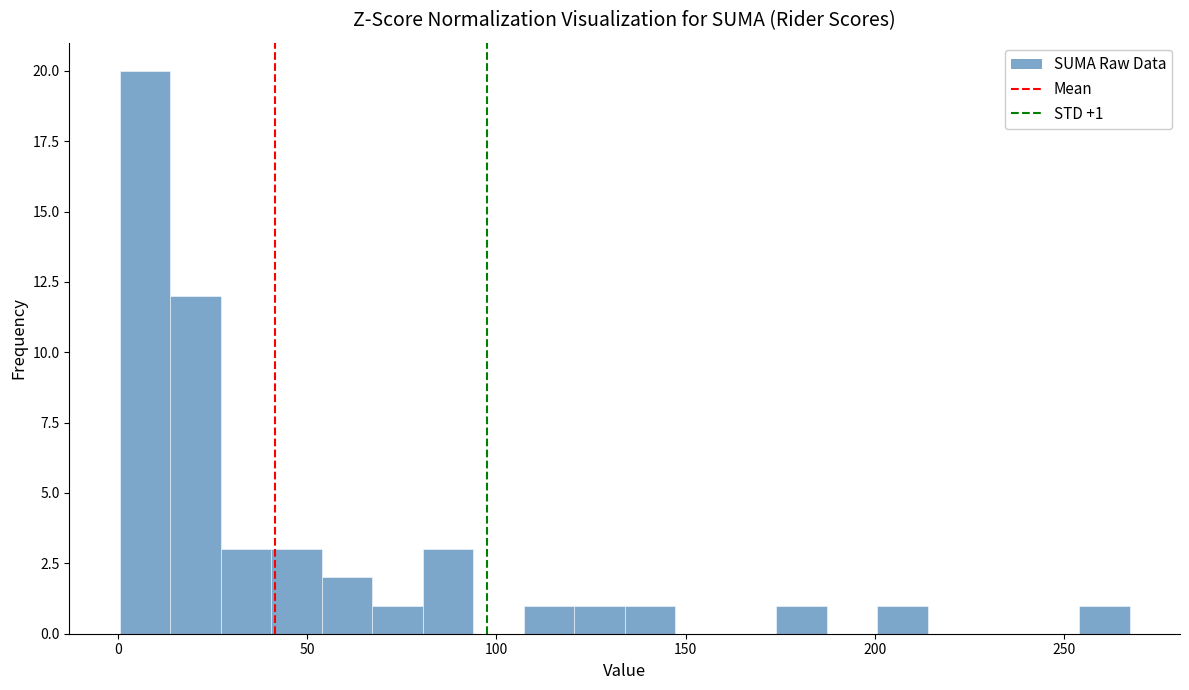

Read against the x-axis, roughly where is the centre of the tallest bar?

5